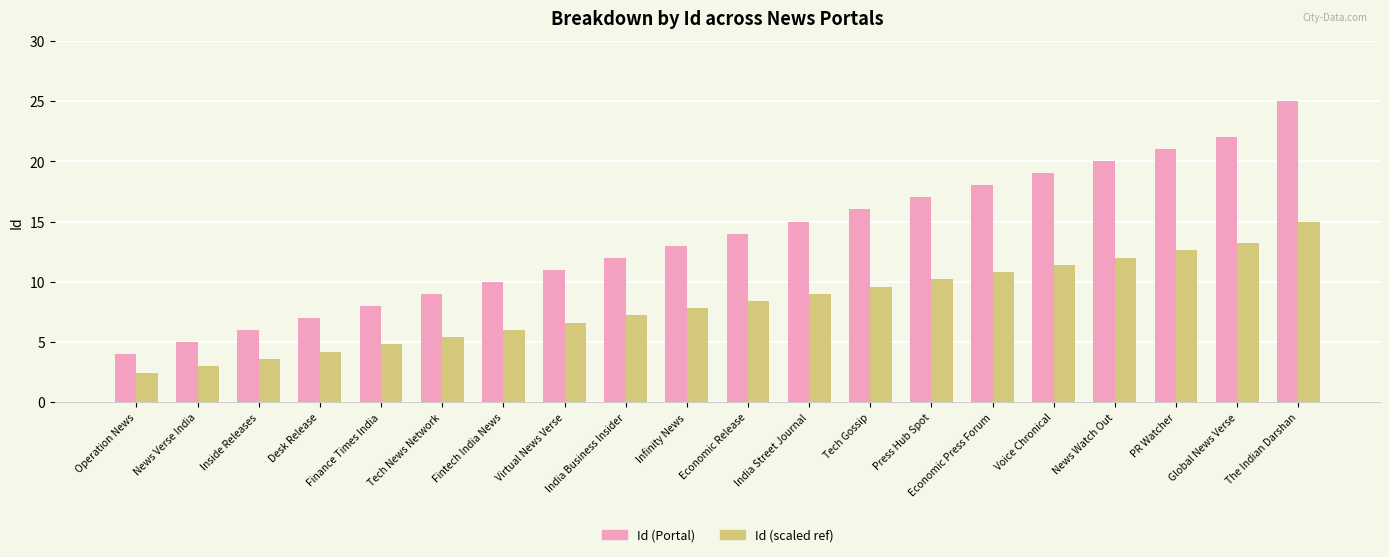

The value of Id (scaled ref) at Virtual News Verse is 2.5. True or false?

False